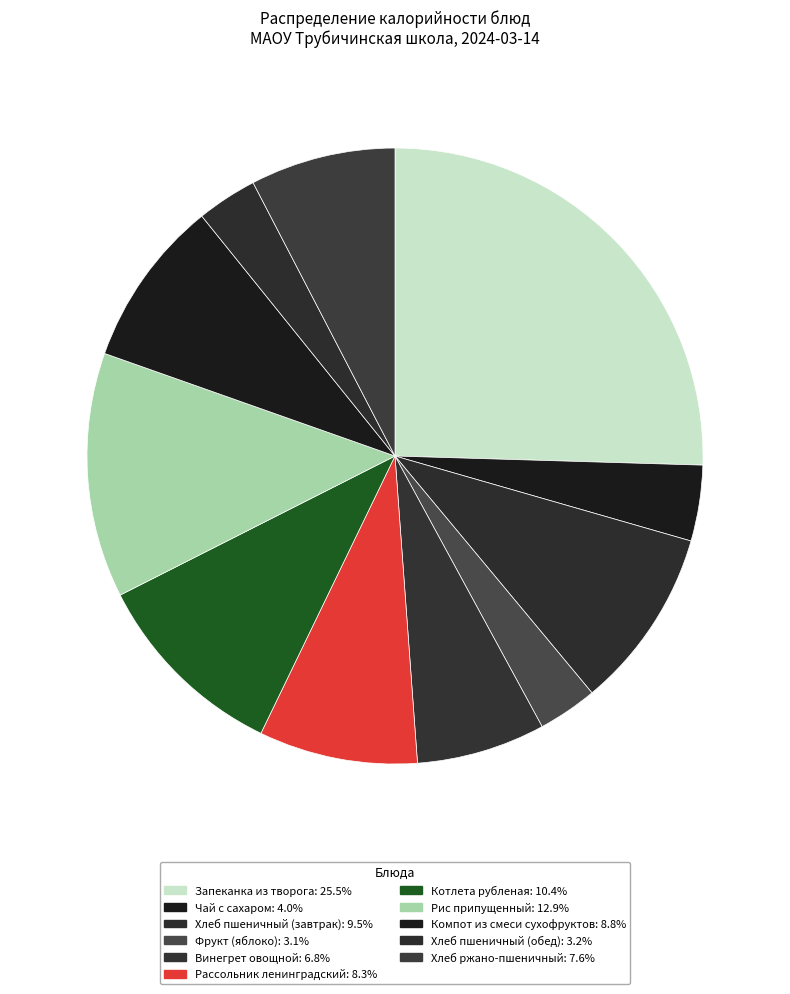

To the nearest percent, what portion does Хлеб пшеничный (обед) represent?

3%